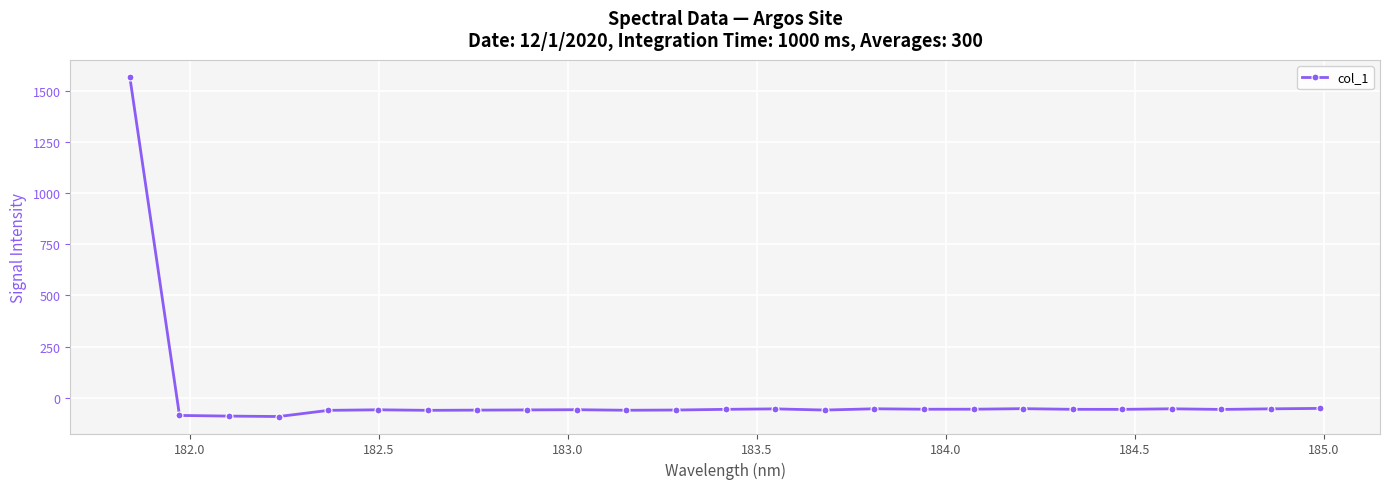

What is the value of the 2nd point from the left?

-86.8